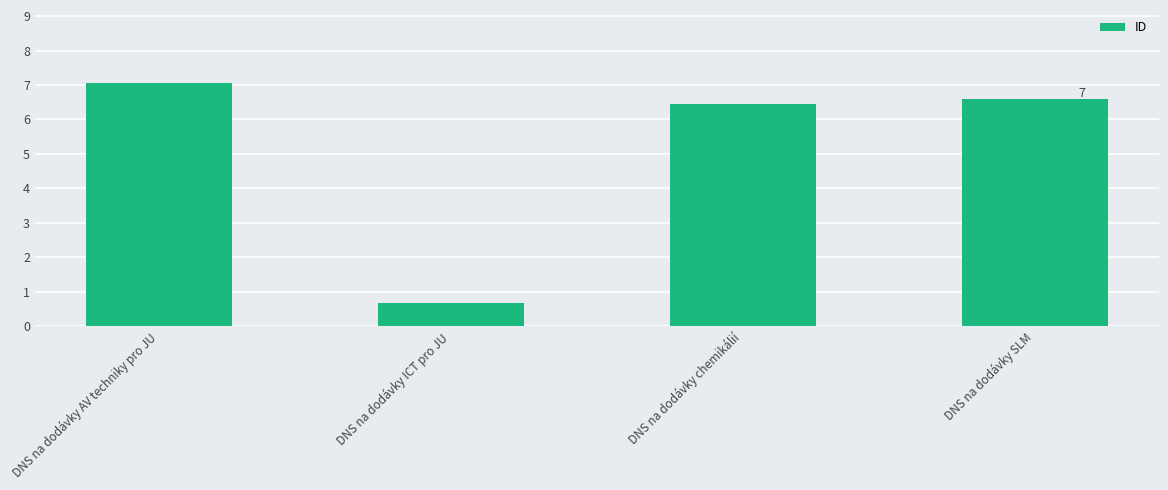

The chart shows a value of 7.1 at DNS na dodávky AV techniky pro JU. True or false?

True